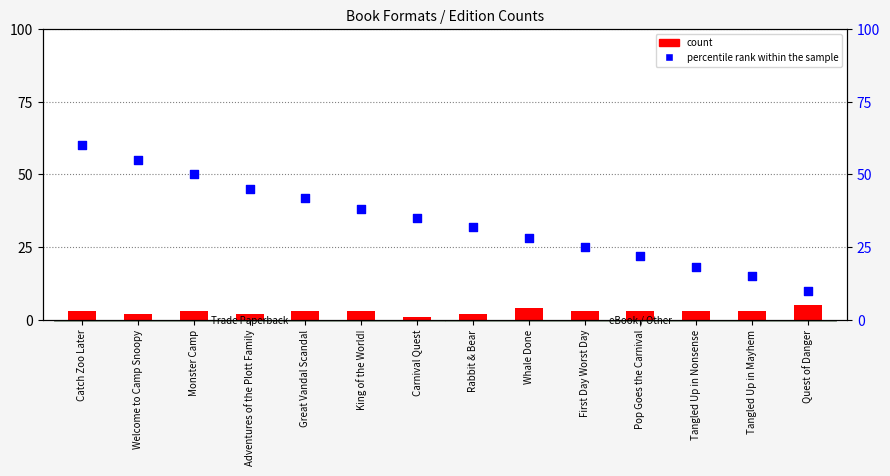

Which series has the largest total across all categories?

percentile rank within the sample